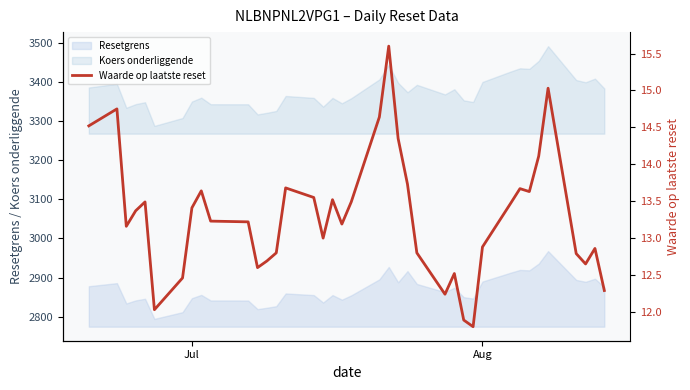

Is this an area chart (filled region under the line)?

No